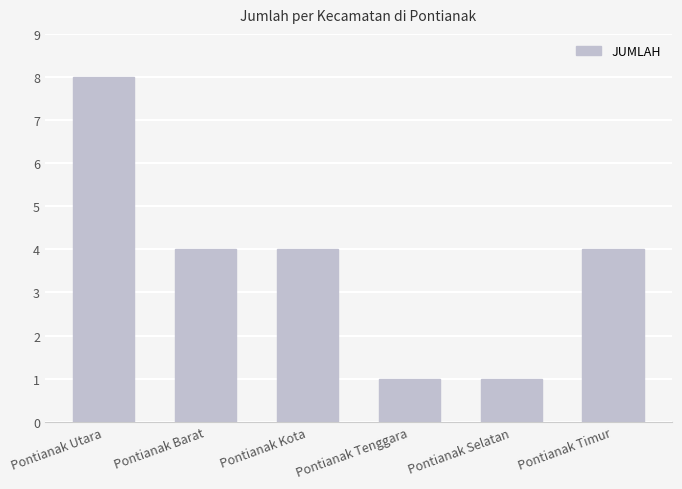

Is it true that the value at Pontianak Tenggara is 1?

True